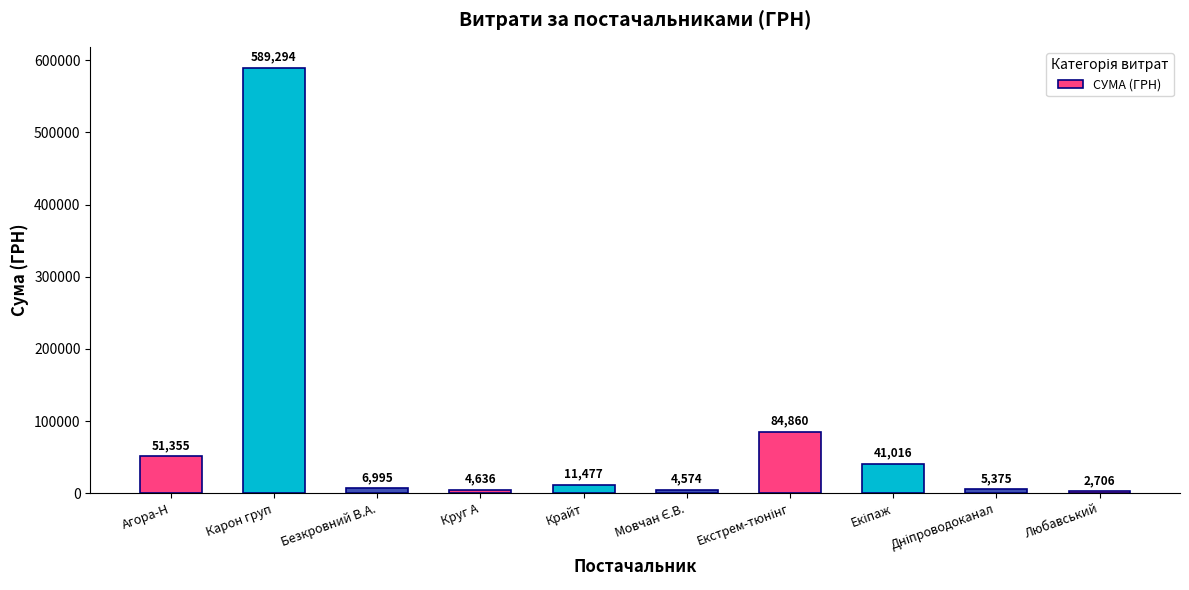

How many values are below 11477?

5